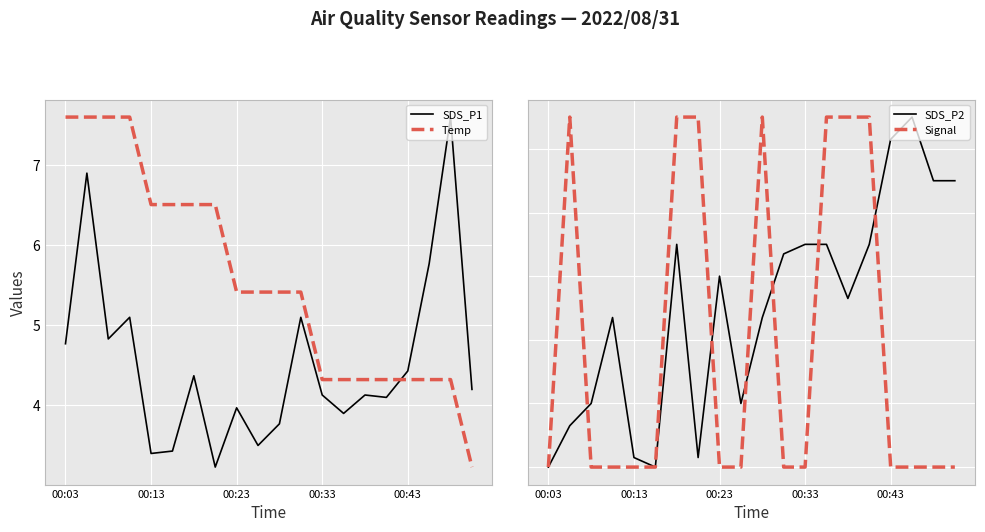

Which series has the widest spread of values?

SDS_P1